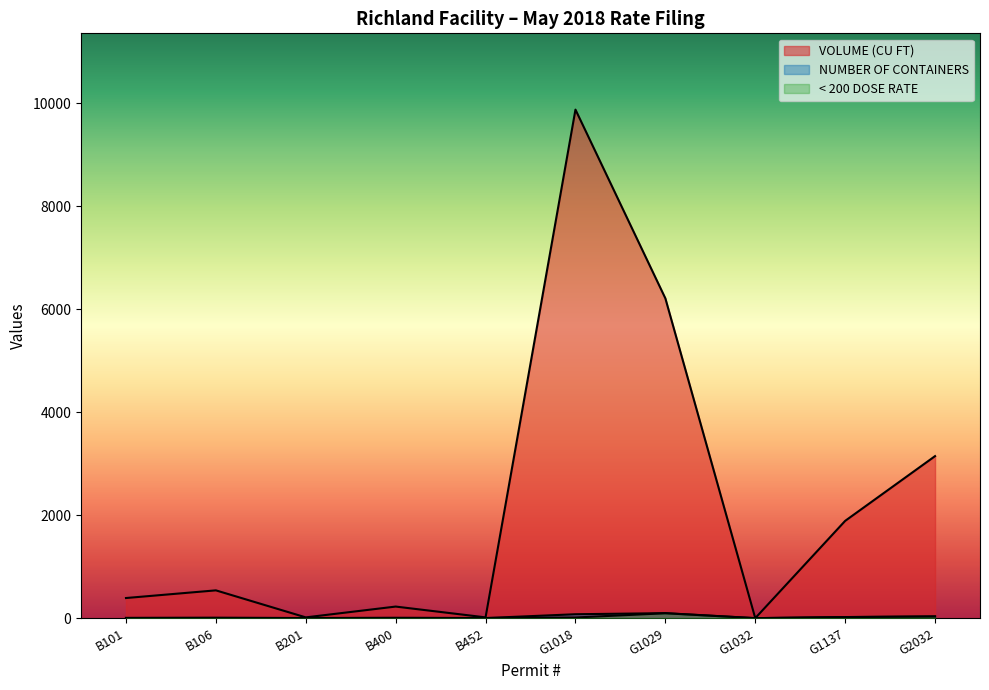

Count the number of data series in this chart.

3